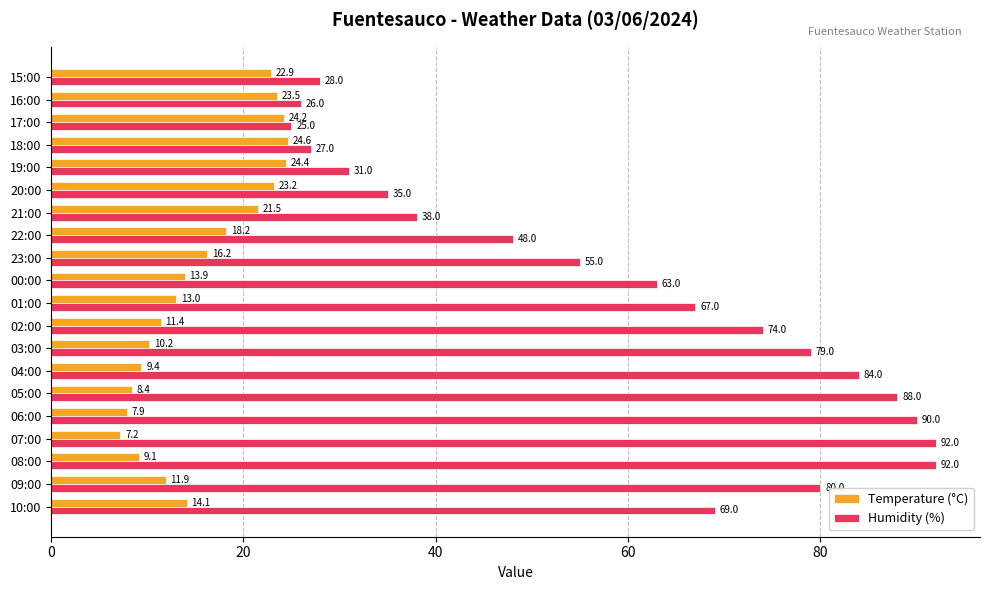

What are all the series names shown in the legend?

Temperature (°C), Humidity (%)